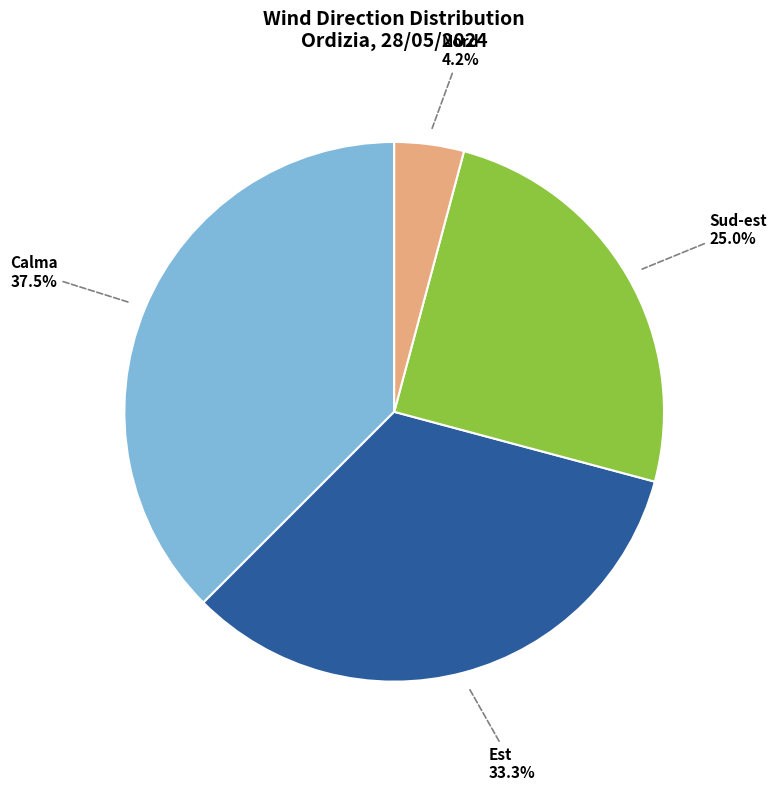

Count the number of slices in the pie.

4